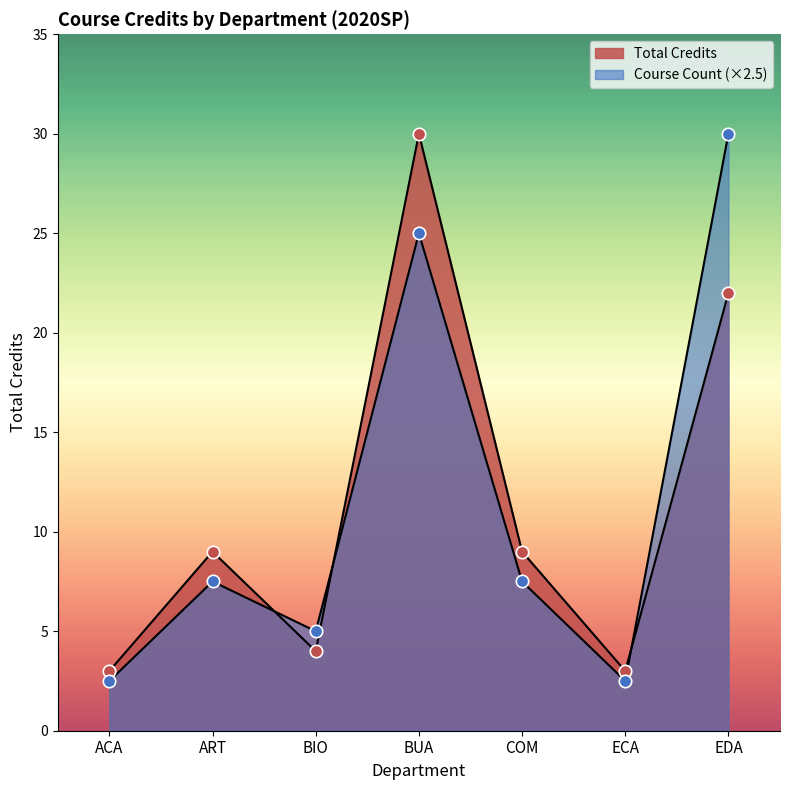

Approximately how many times larger is the value at ART100 compared to EDA200?

0.4